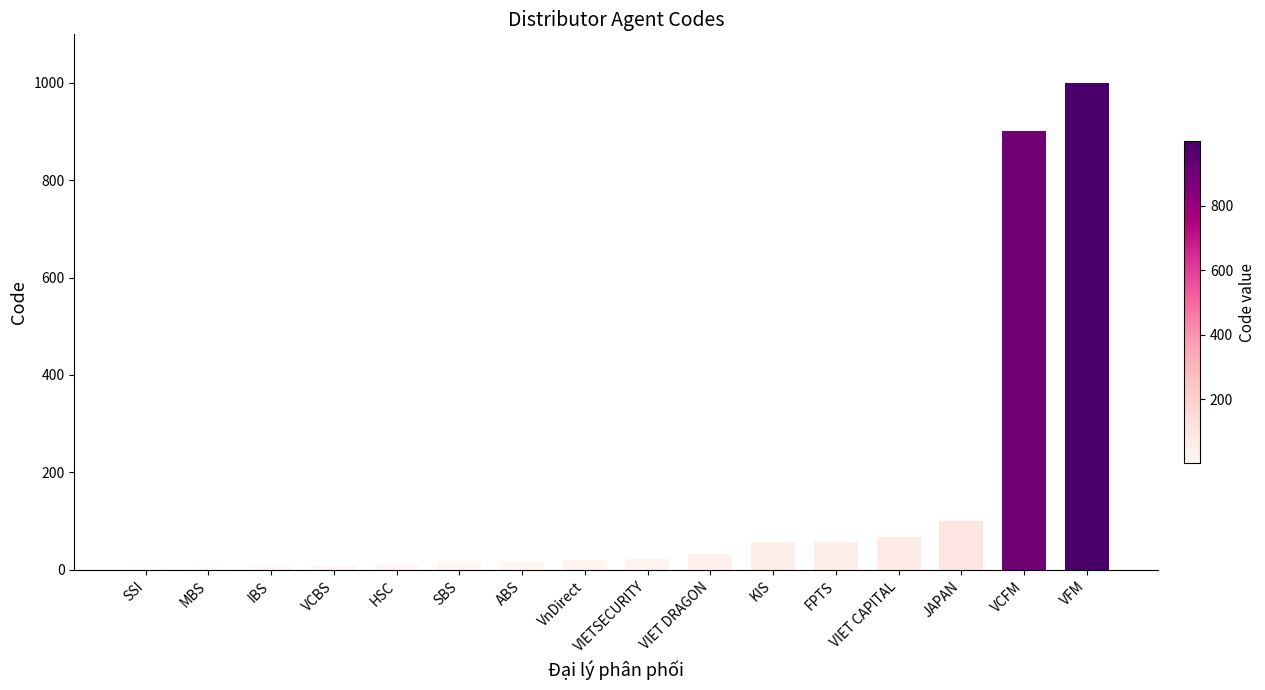

Which label corresponds to the largest value in the chart?

VFM